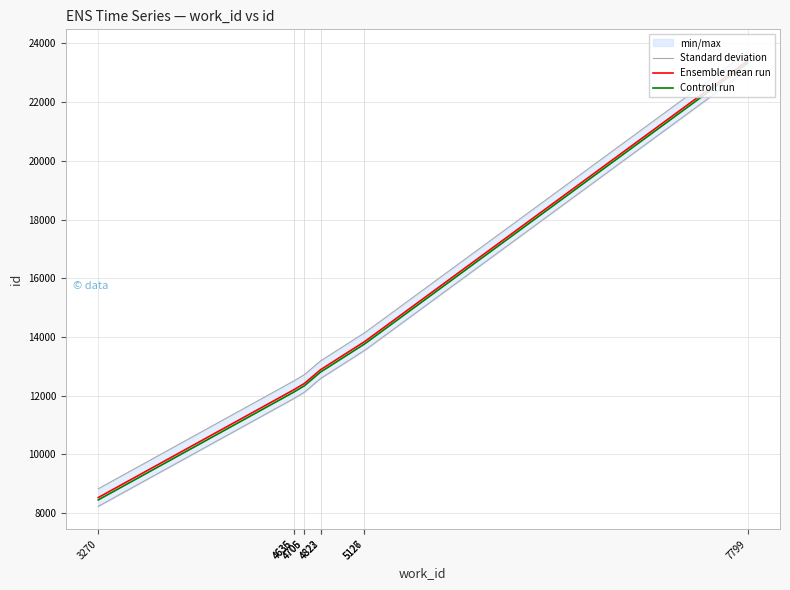

Which series has the largest total across all categories?

Standard deviation